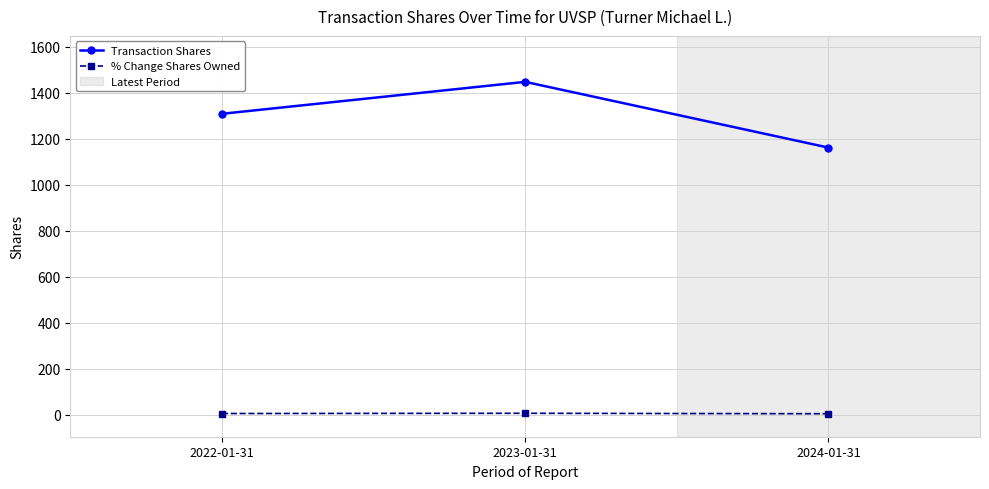

At which category is the sum across all series the highest?

2023-01-31